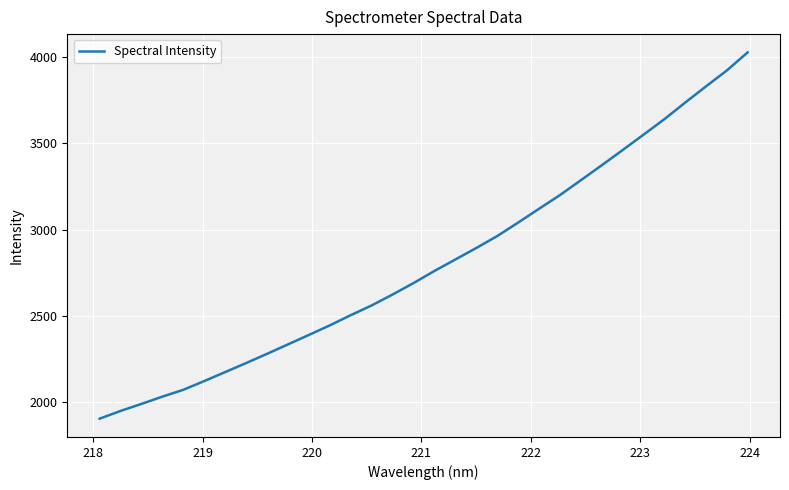

What is the difference between the maximum and minimum values?

2128.3